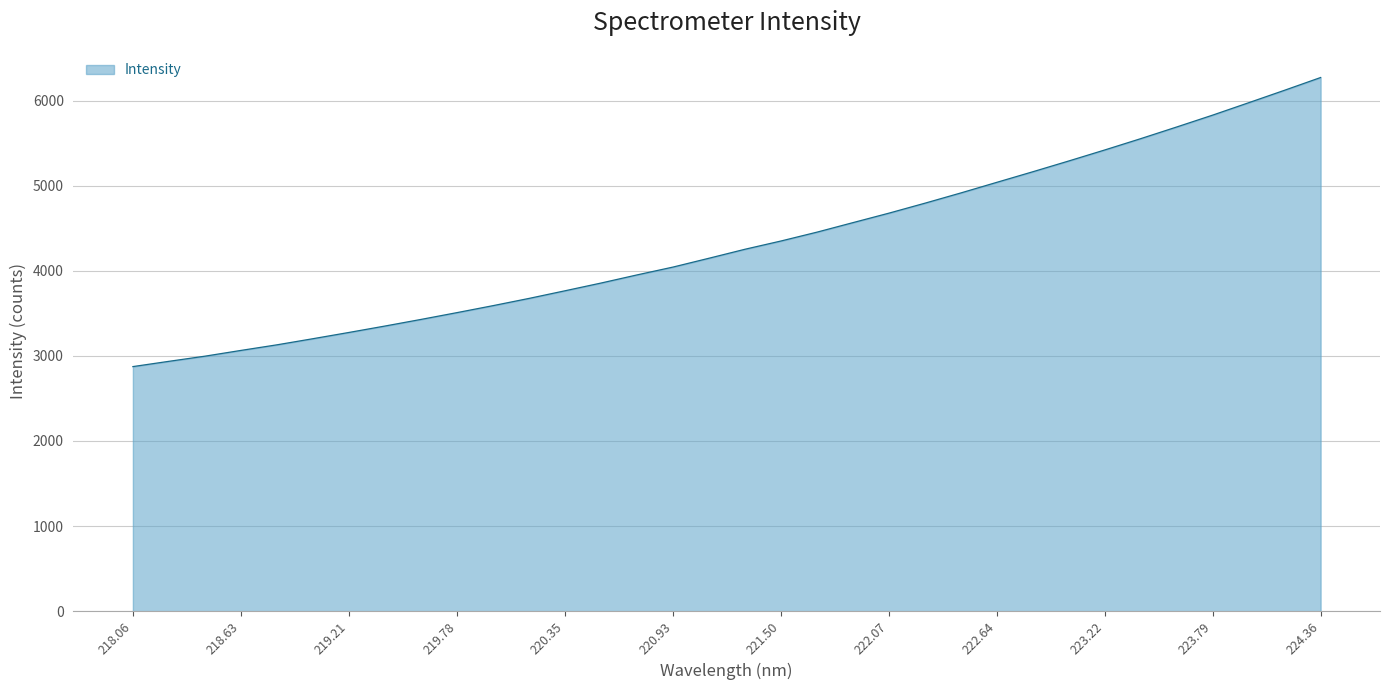

What is the greatest value displayed?

6271.8